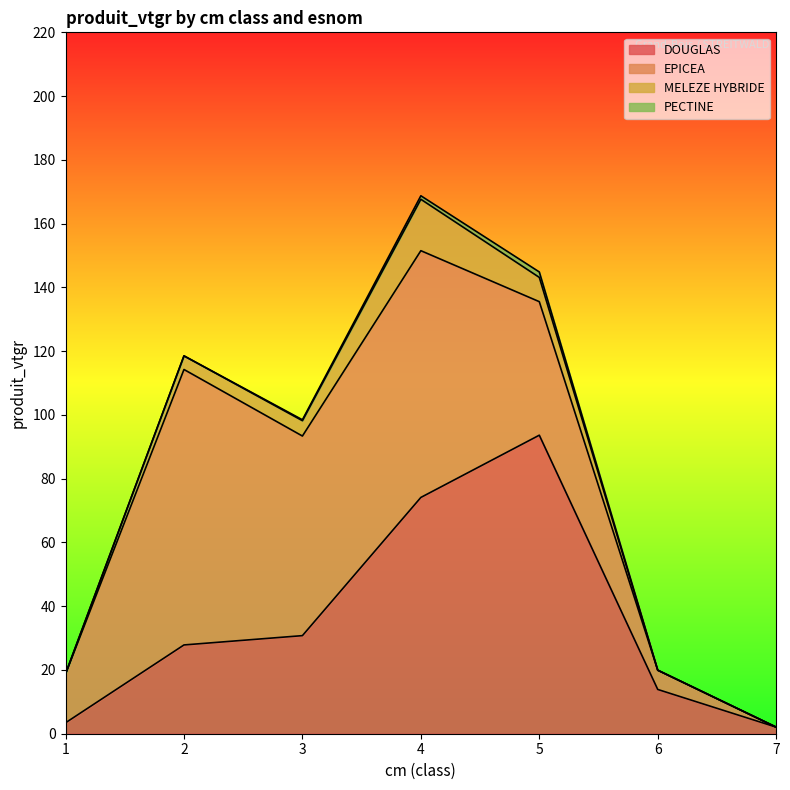

What are all the series names shown in the legend?

DOUGLAS, EPICEA, MELEZE HYBRIDE, PECTINE